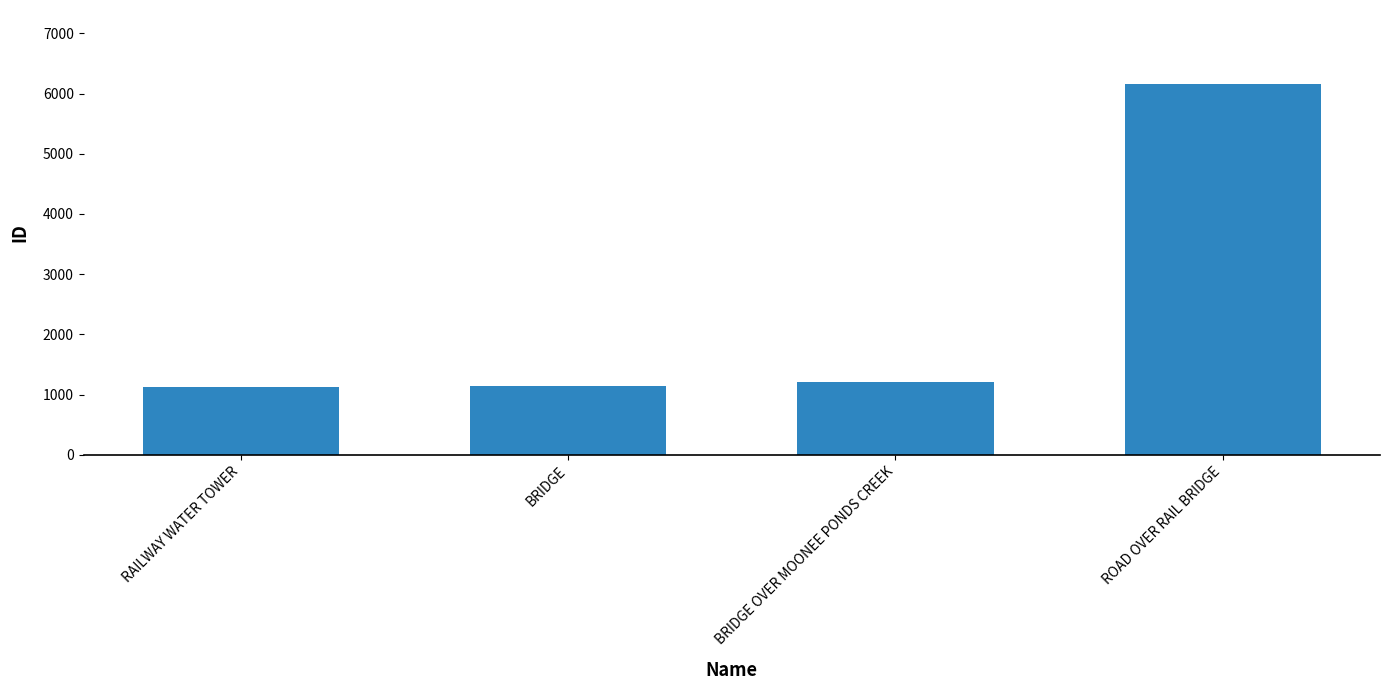

What position from the left is BRIDGE OVER MOONEE PONDS CREEK?

3